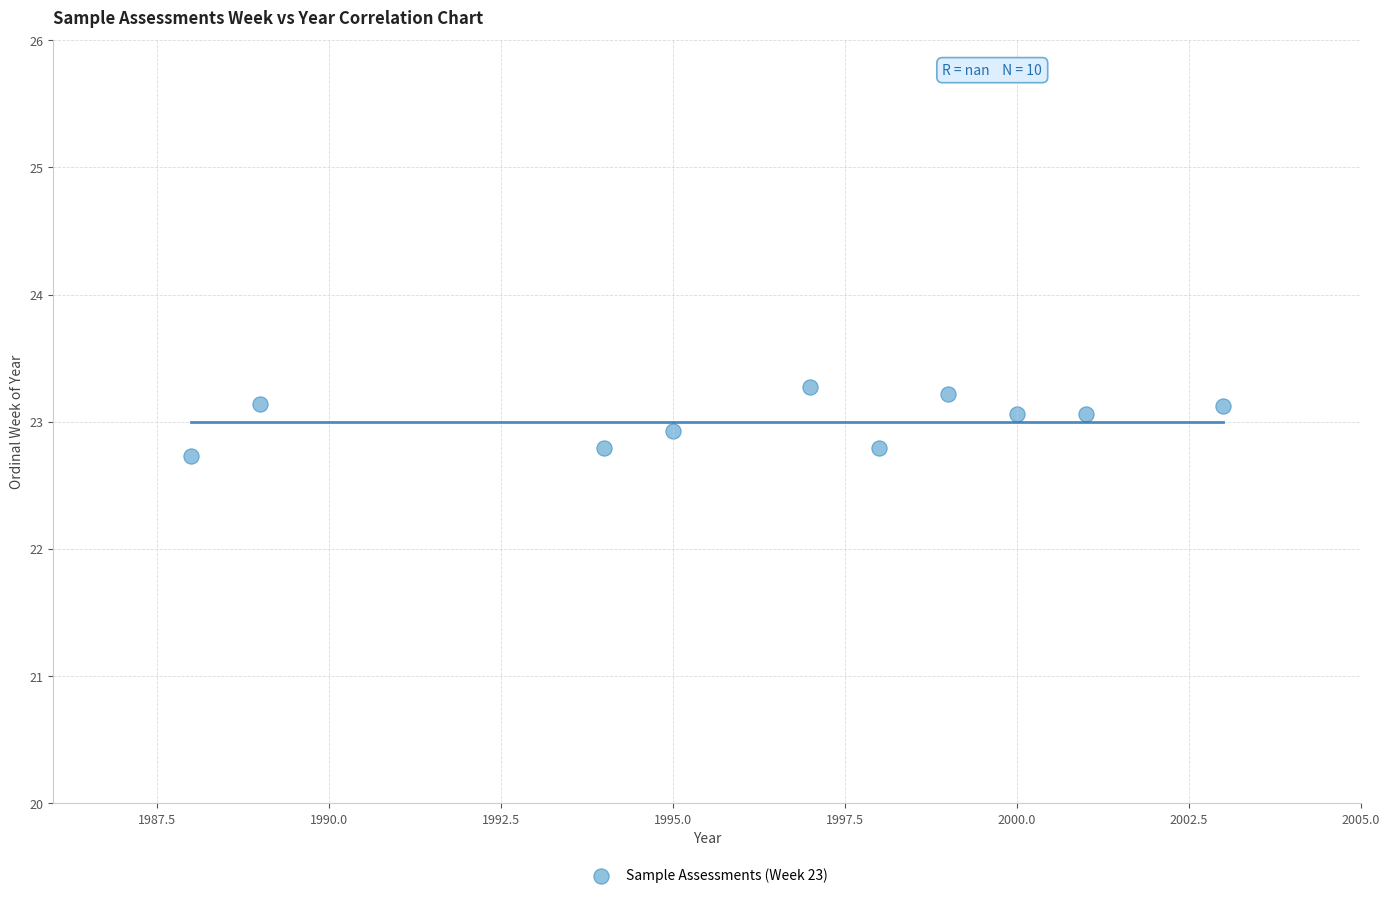

What is the average X value?

1996.4